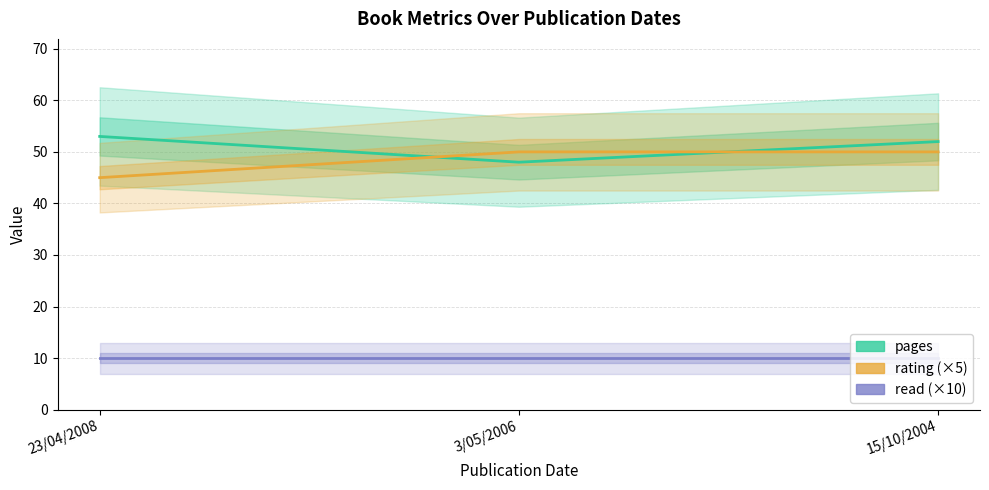

Rank the series at 3/05/2006 from highest to lowest value.

rating (×5), pages, read (×10)